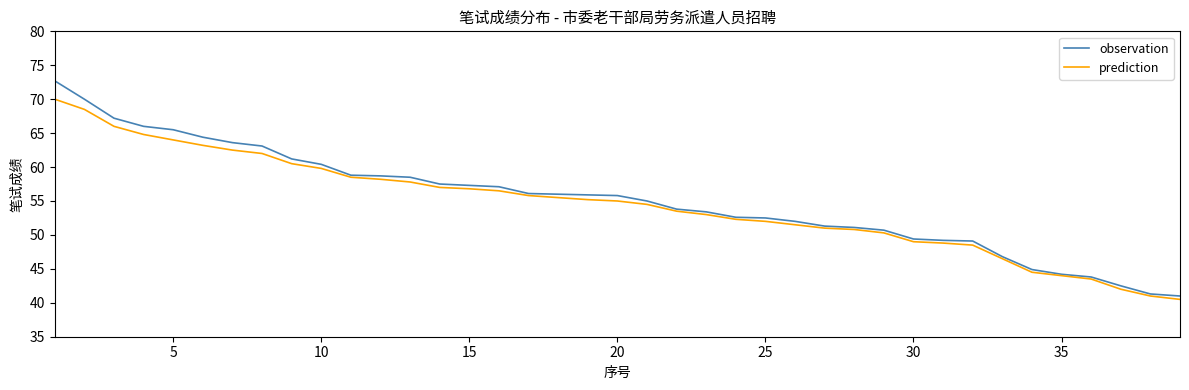

What is the minimum value shown in the chart?

40.5